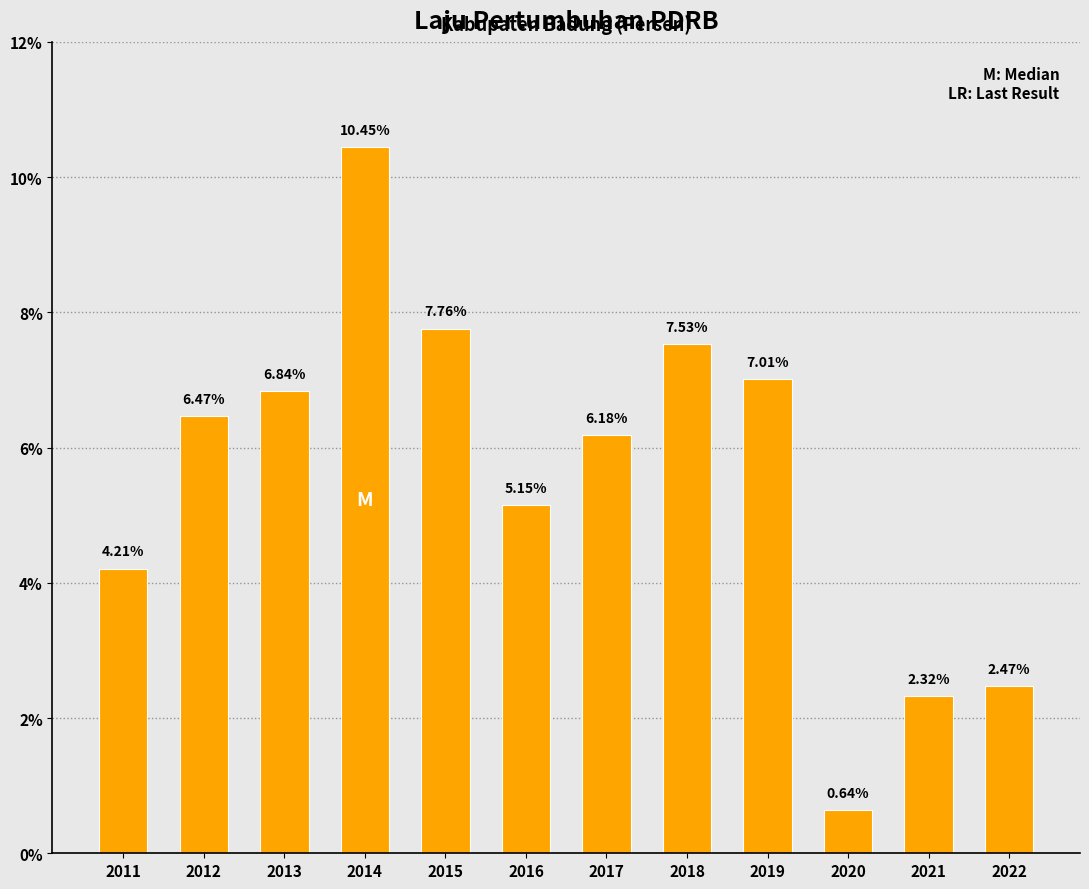

List the labels in order of value, largest first.

2014, 2015, 2018, 2019, 2013, 2012, 2017, 2016, 2011, 2022, 2021, 2020